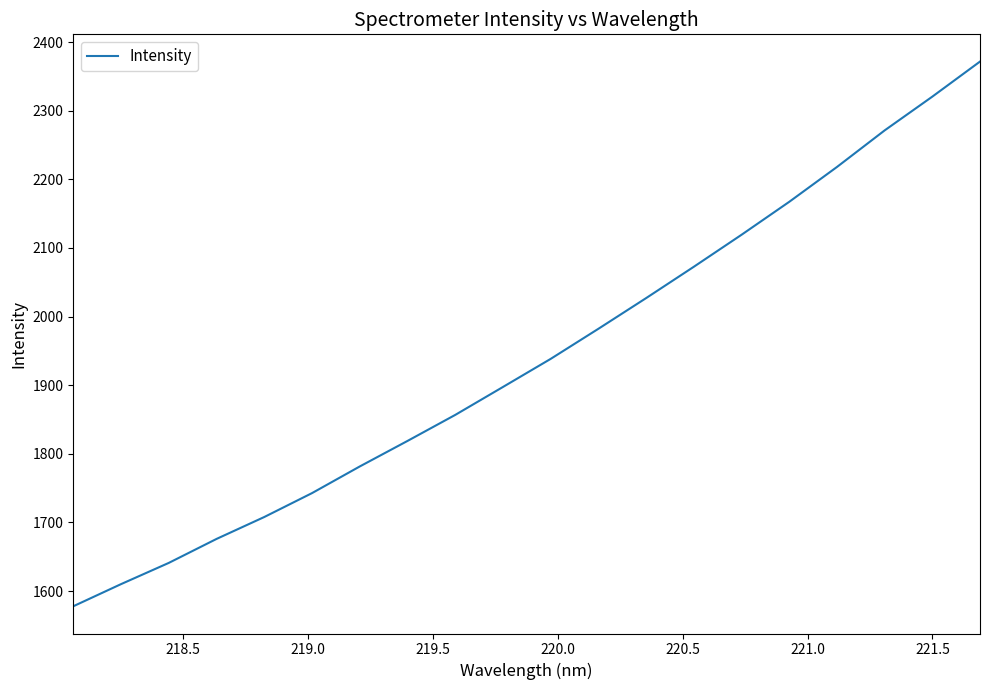

True or false: there are more than 2 points higher than both neighbors.

False